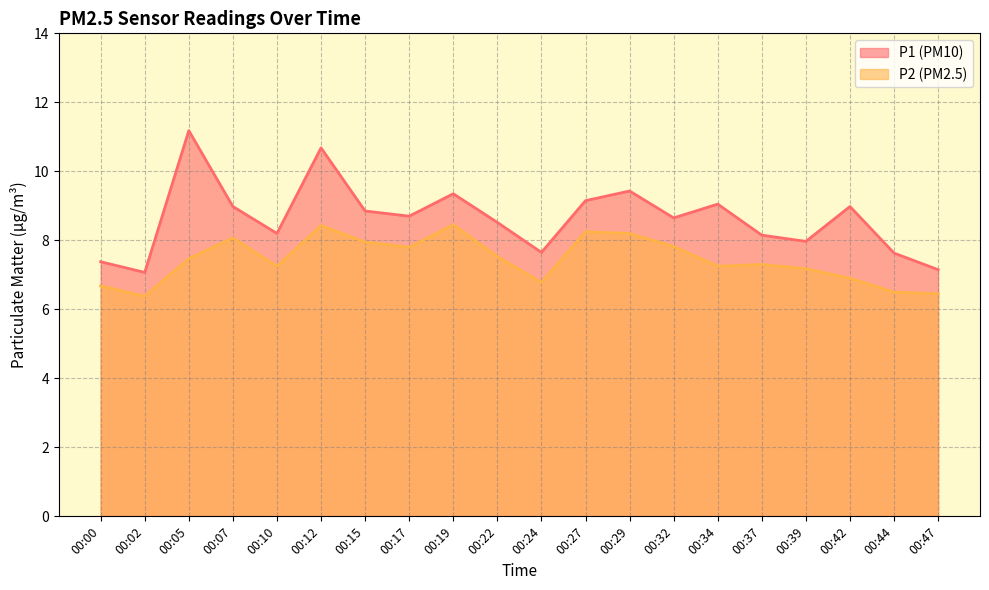

What is the minimum value for P2?

6.4